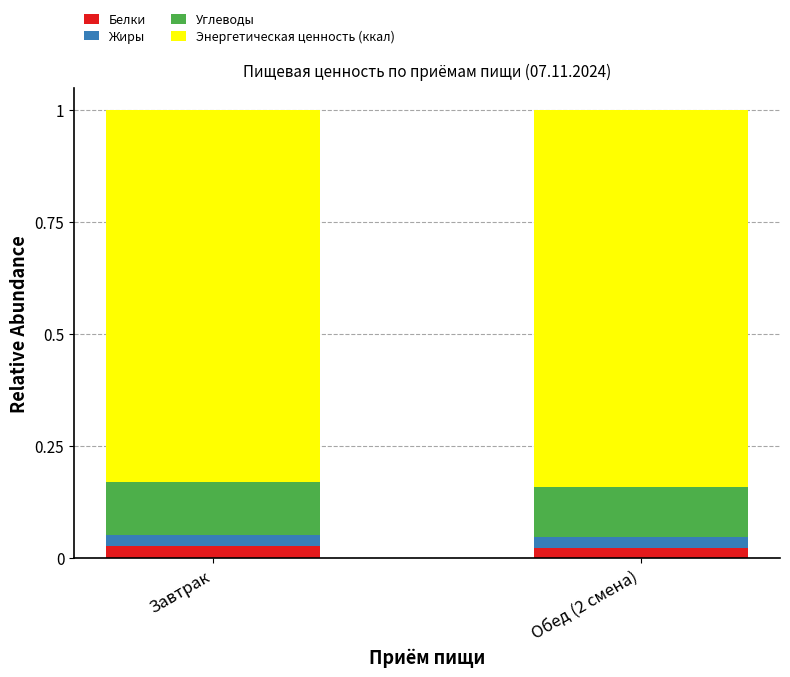

What is the total value across all series at Обед (2 смена)?

1.0